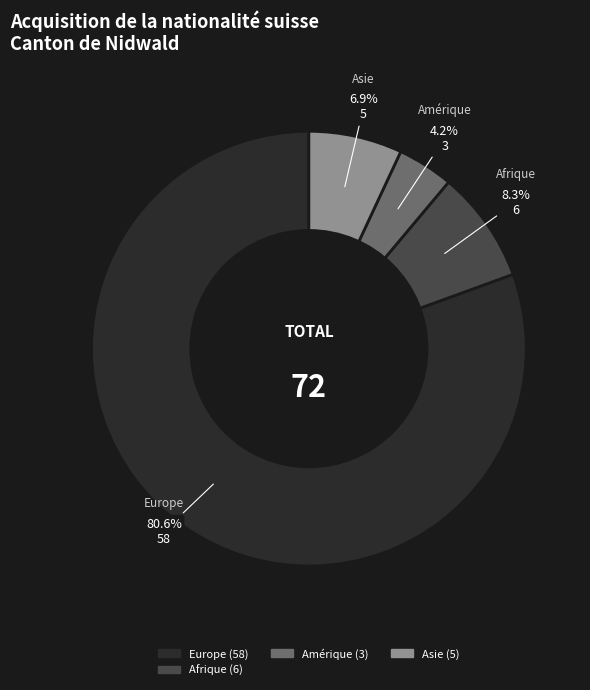

Is there any slice that represents more than half of the pie?

Yes